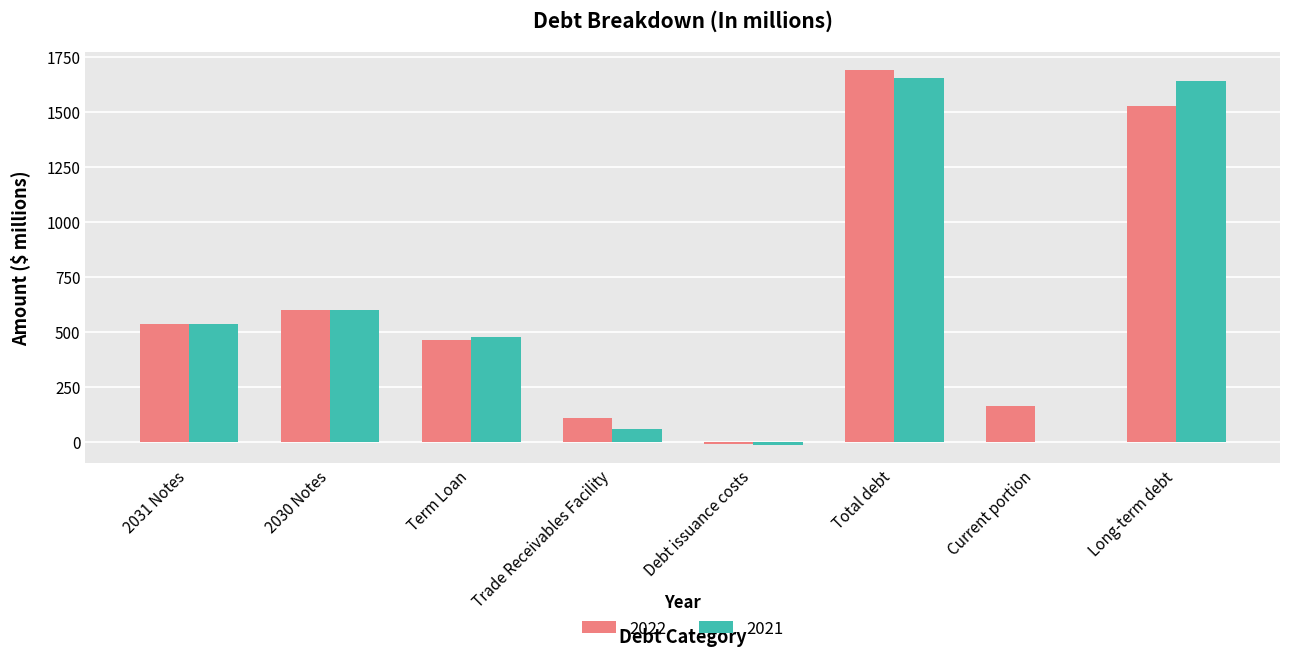

At which category is the sum across all series the highest?

Total debt